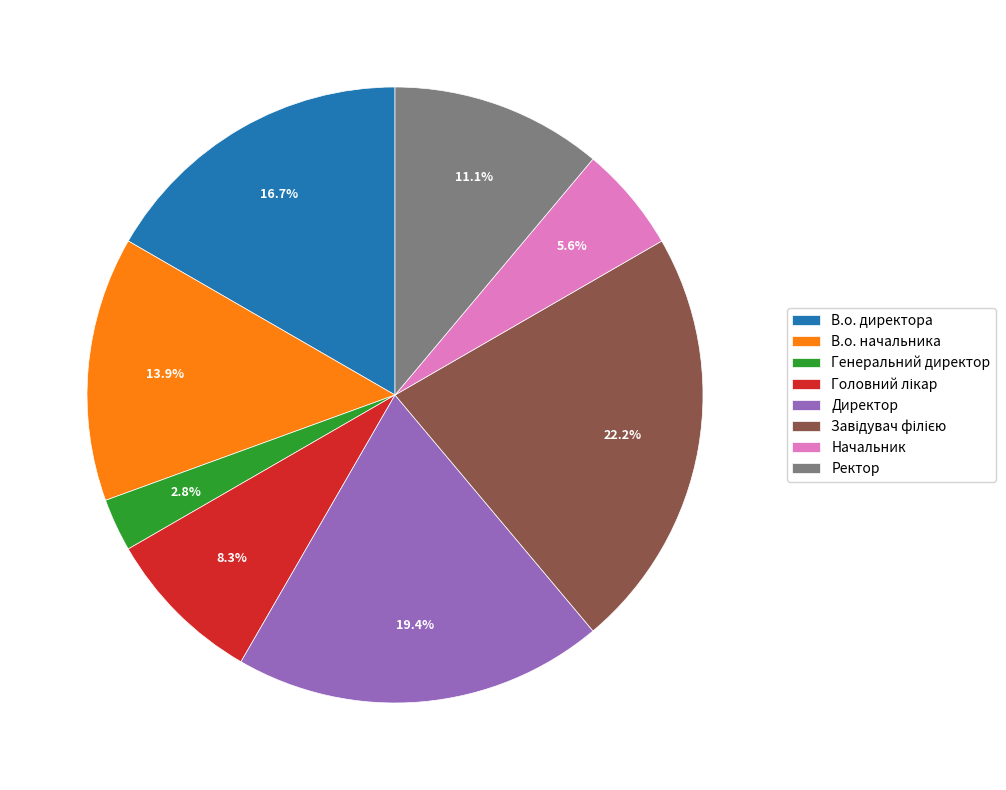

What is the smallest slice in the pie chart?

Генеральний директор